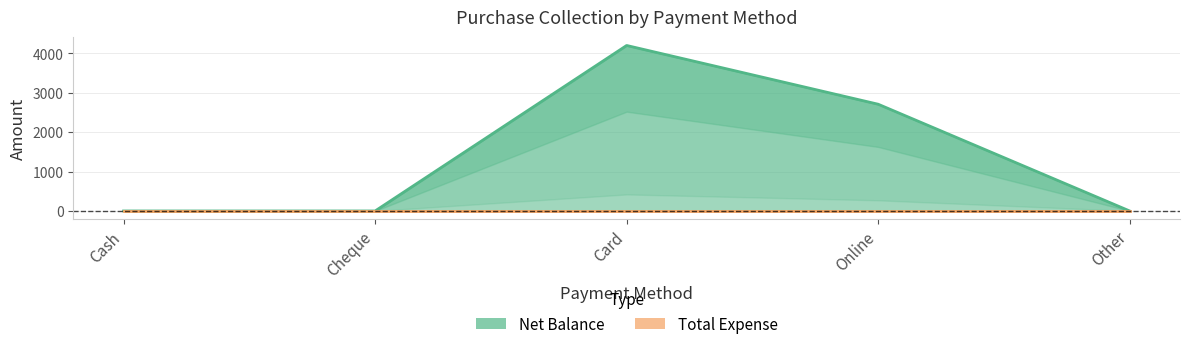

True or false: the data shows 4200 at Card.

True